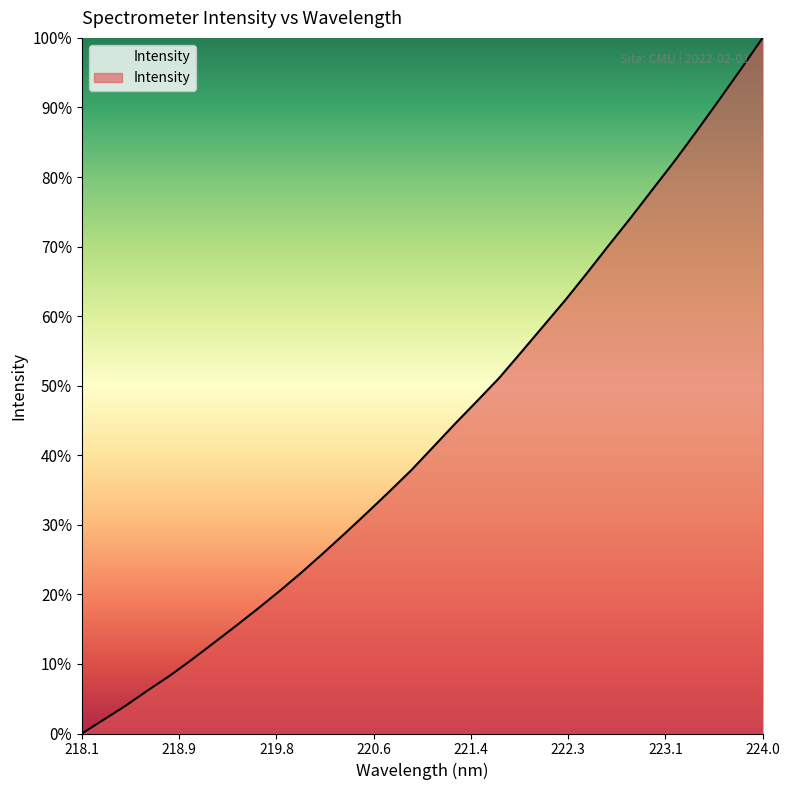

Reading left to right, transcribe all the data shown in this chart.

0.0	2.0	4.0	6.2	8.3	10.6	13.0	15.5	17.9	20.5	23.2	26.0	28.9	31.8	34.8	37.9	41.2	44.6	47.8	51.1	54.8	58.6	62.3	66.2	70.2	74.2	78.3	82.4	86.6	91.0	95.5	100.0